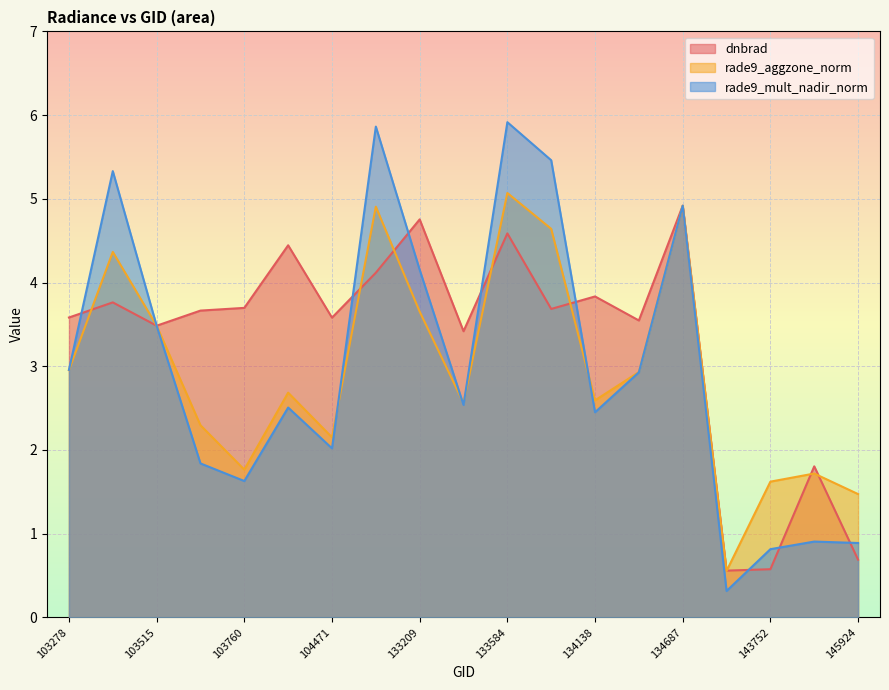

Where is the first local minimum for dnbrad?

103515